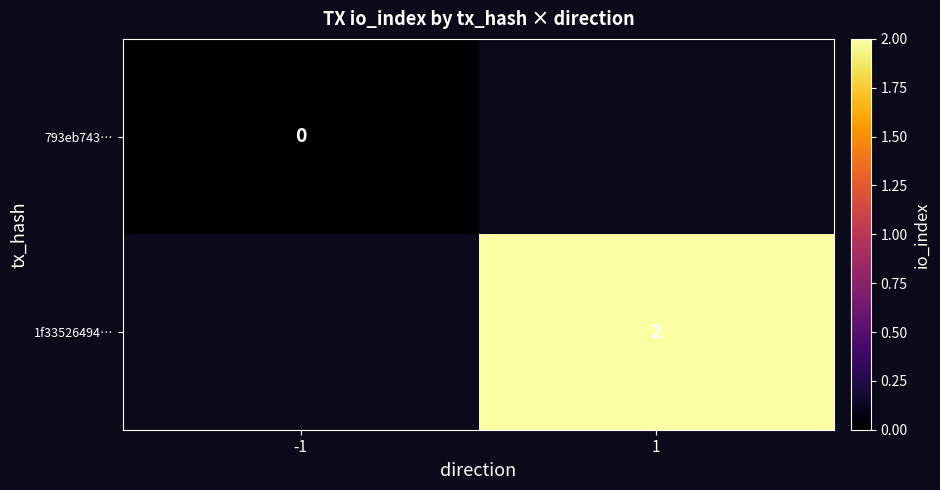

Which category has the highest value across all series?

1